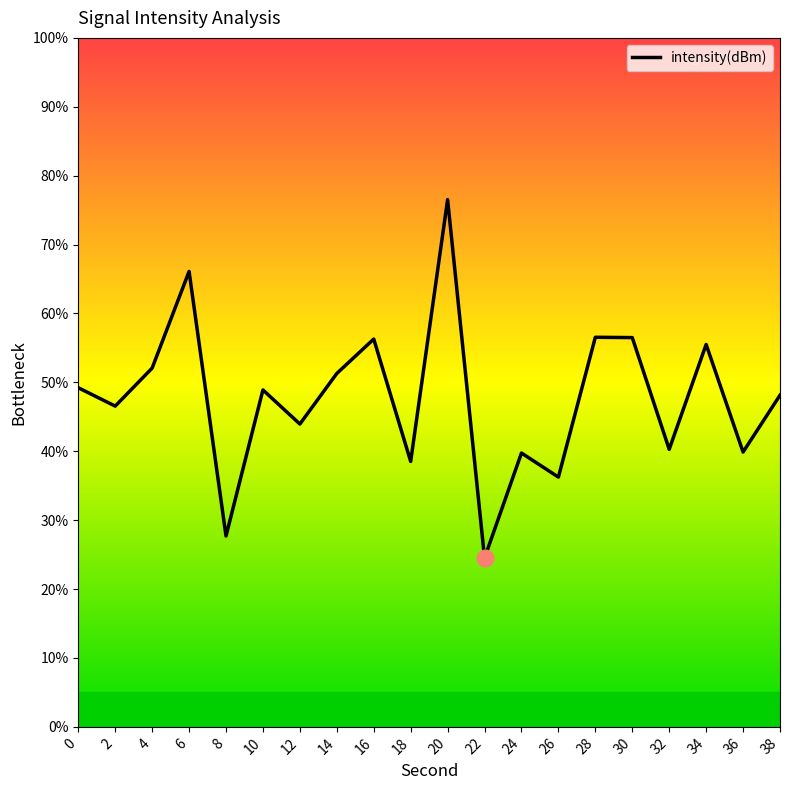

The value at 28 is 74.4. True or false?

False